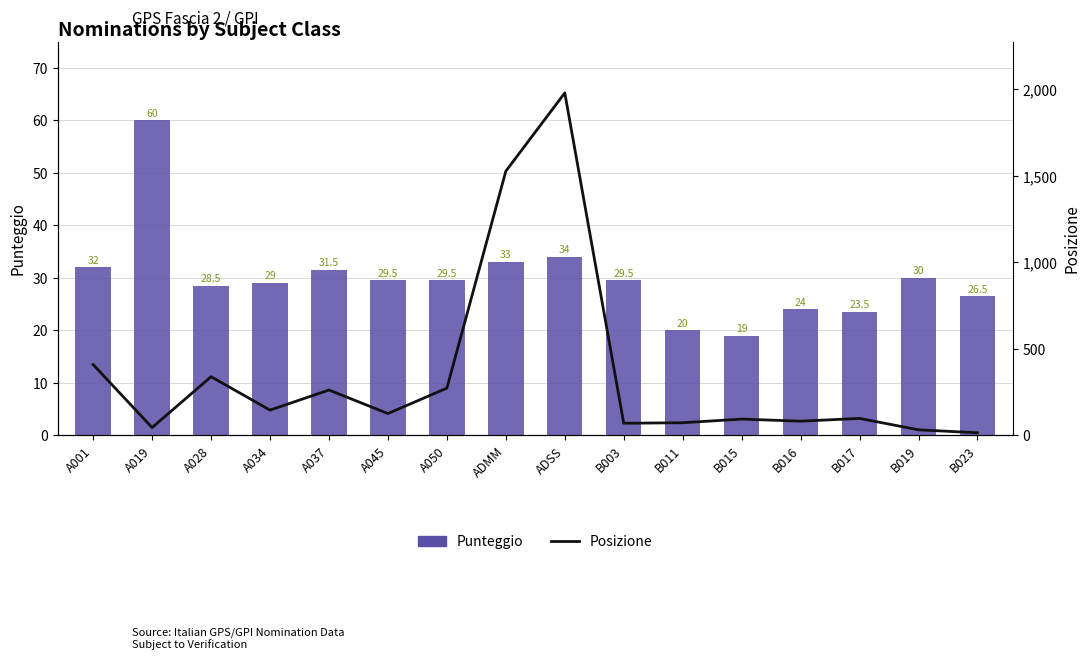

How many data points does each series have?

16